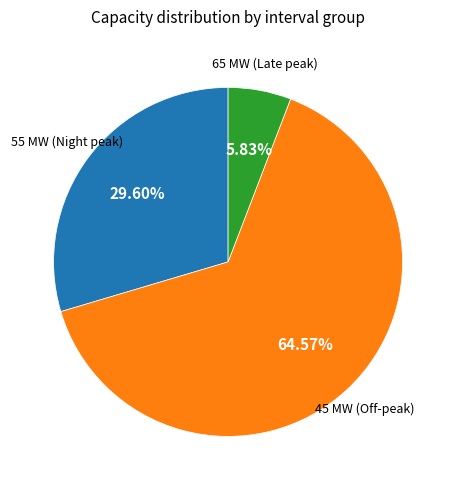

Is there a majority slice in this chart?

Yes